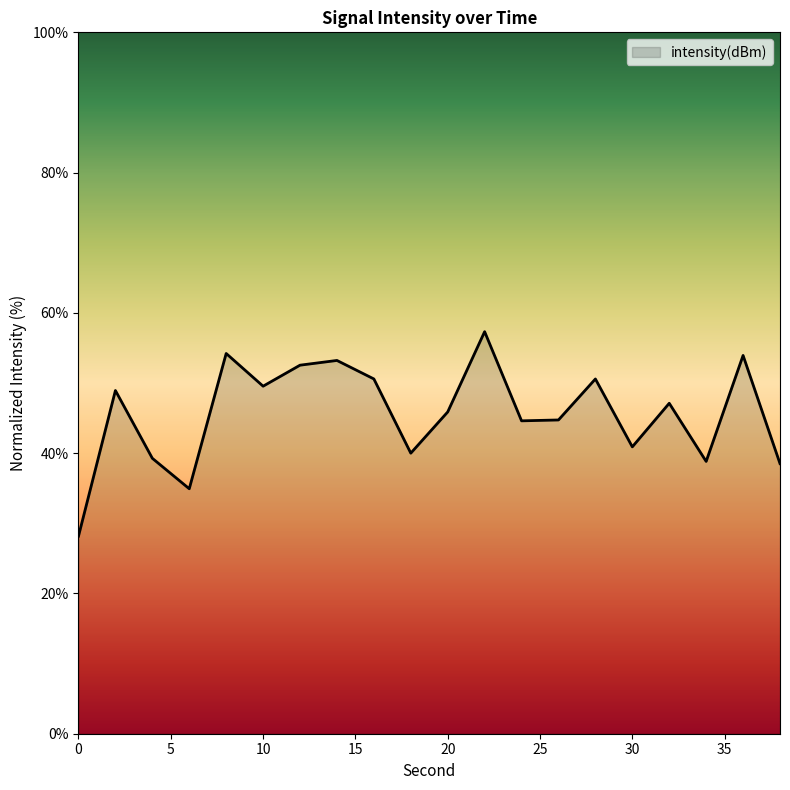

What is the minimum value shown in the chart?

28.2